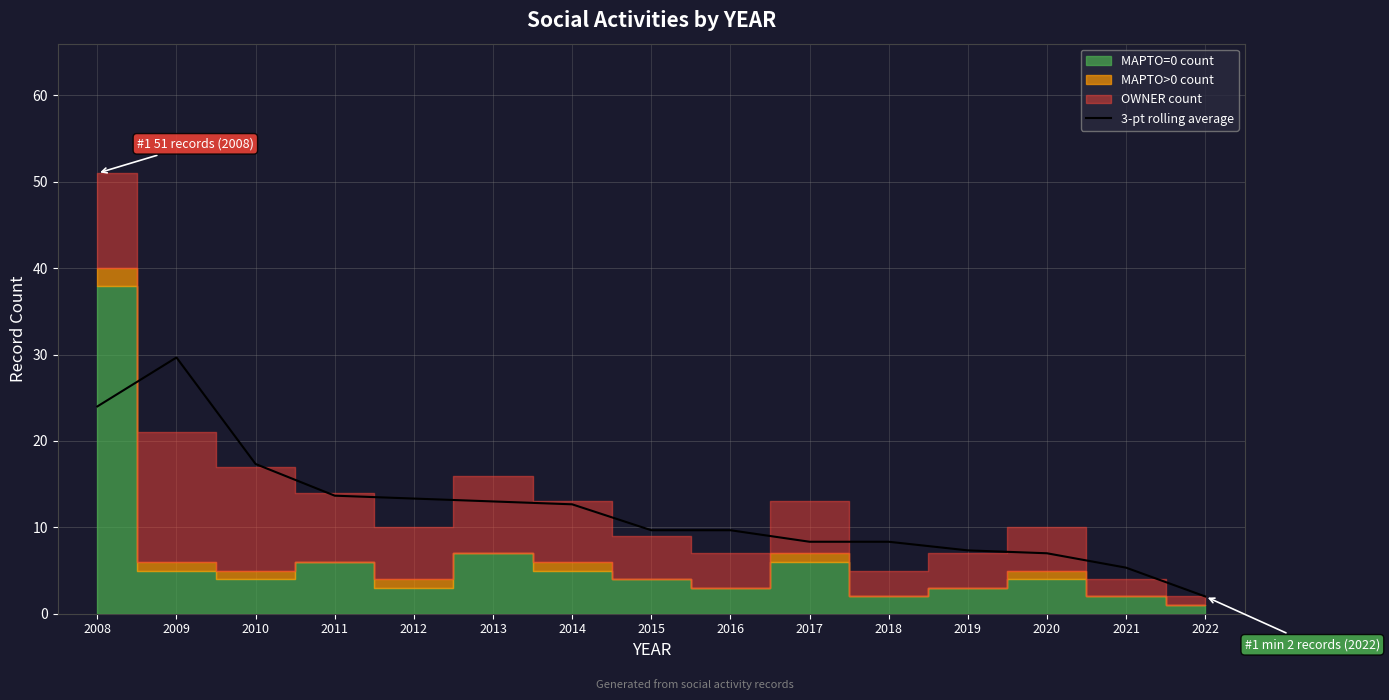

Reading left to right, what are all the values shown in this chart?

24.0	29.7	17.3	13.7	13.3	13.0	12.7	9.7	9.7	8.3	8.3	7.3	7.0	5.3	2.0